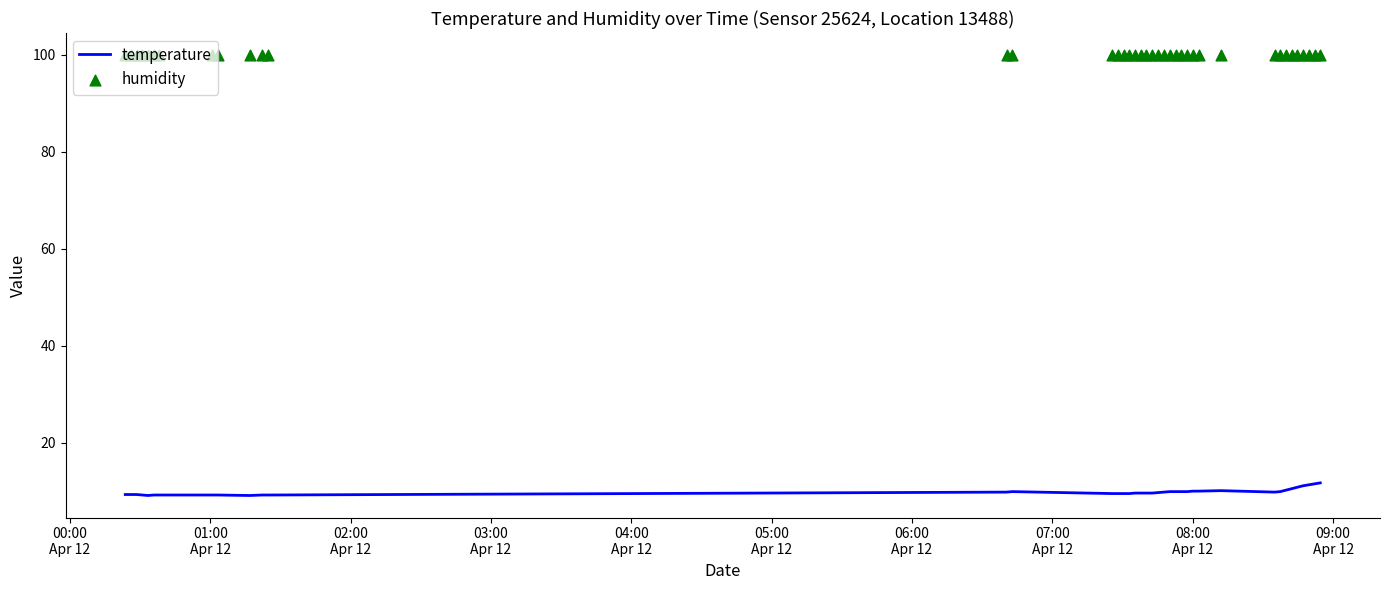

Which series contains the lowest Y value?

temperature